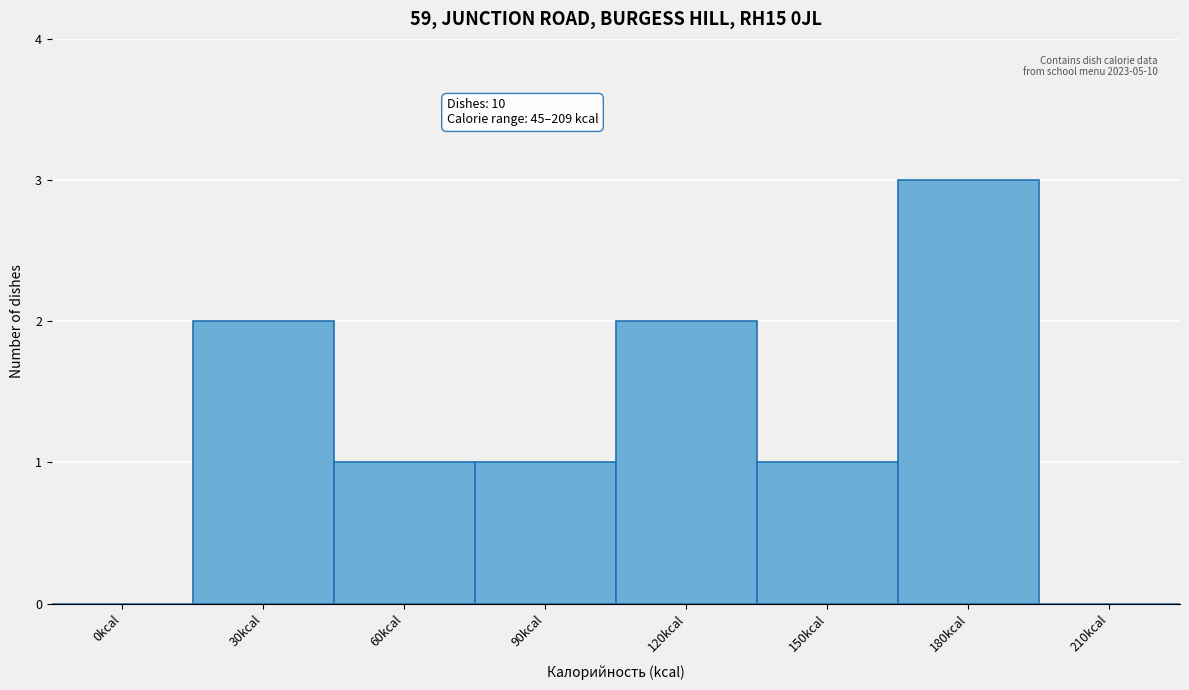

Reading left to right, transcribe all the data shown in this chart.

0kcal=0	30kcal=2	60kcal=1	90kcal=1	120kcal=2	150kcal=1	180kcal=3	210kcal=0